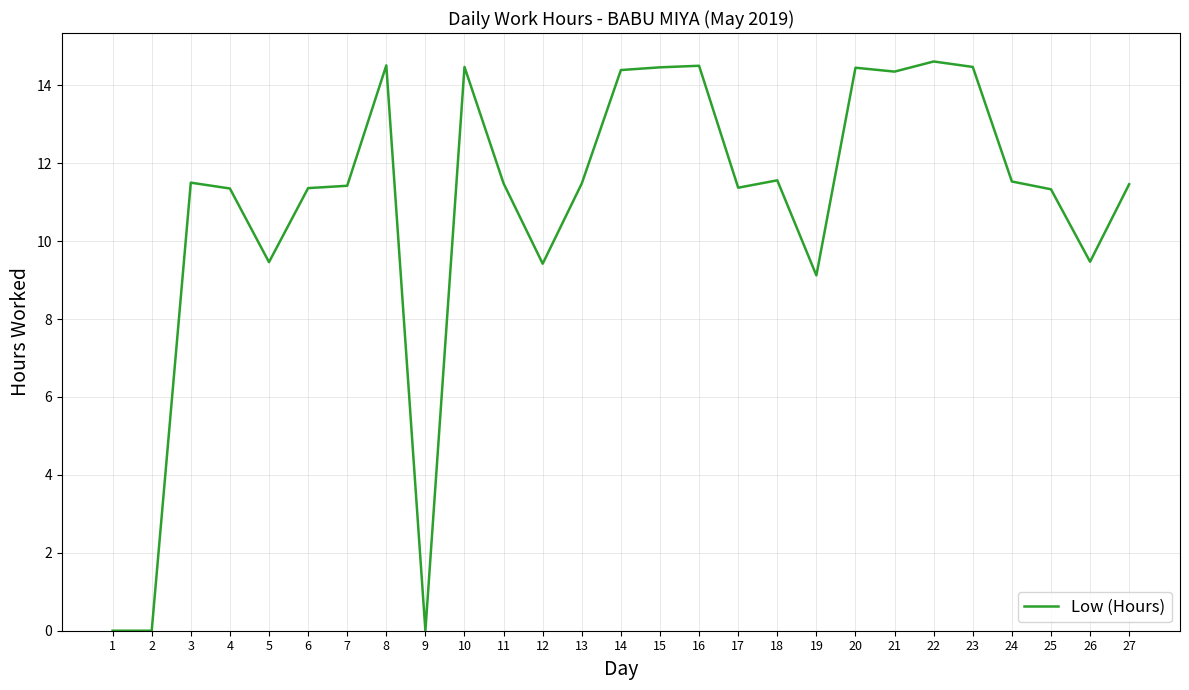

What is the greatest value displayed?

14.6